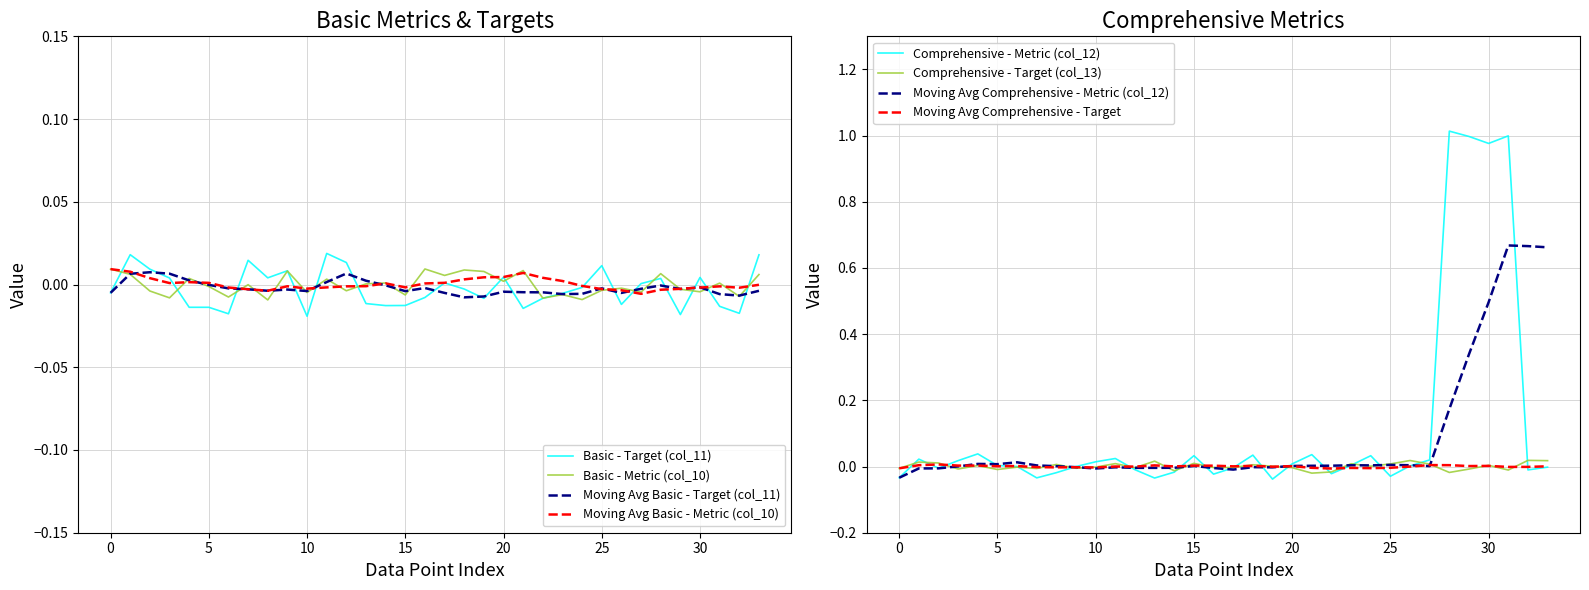

What is the difference between the maximum and minimum values in the Comprehensive - Metric (col_12) series?

1